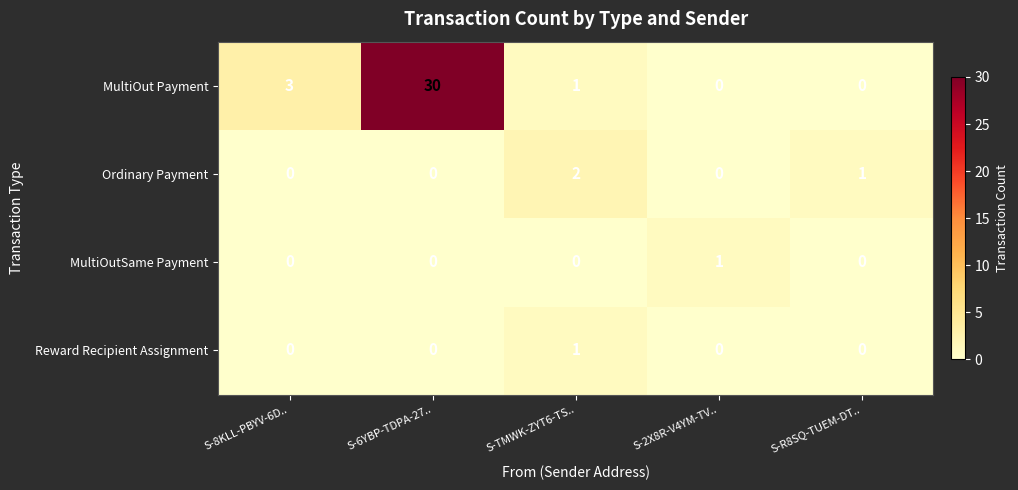

What is the greatest value displayed?

30